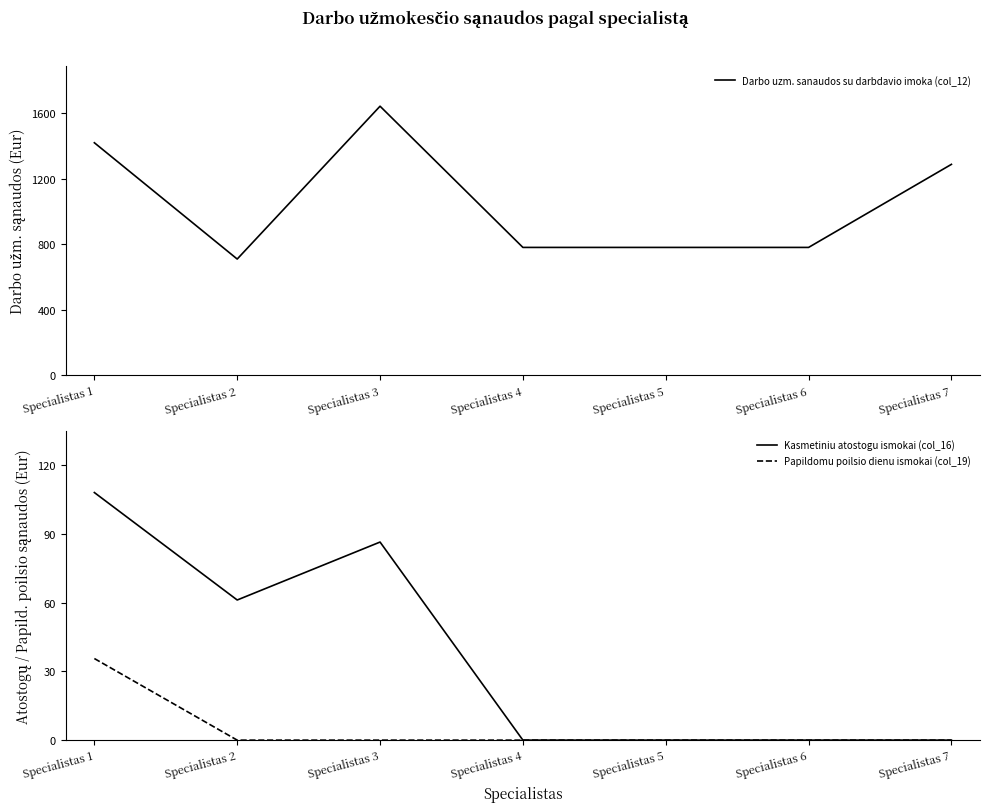

True or false: Kasmetiniu atostogu ismokai (col_16) and Papildomu poilsio dienu ismokai (col_19) cross at least once.

False